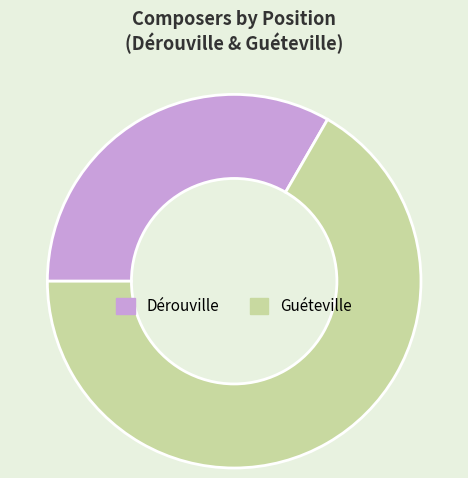

How many segments does this pie chart have?

2